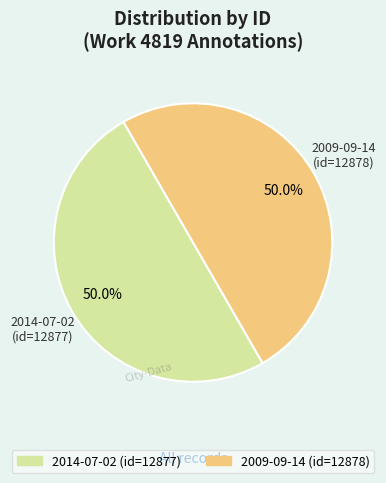

True or false: 2014-07-02 accounts for 50% of the total.

True